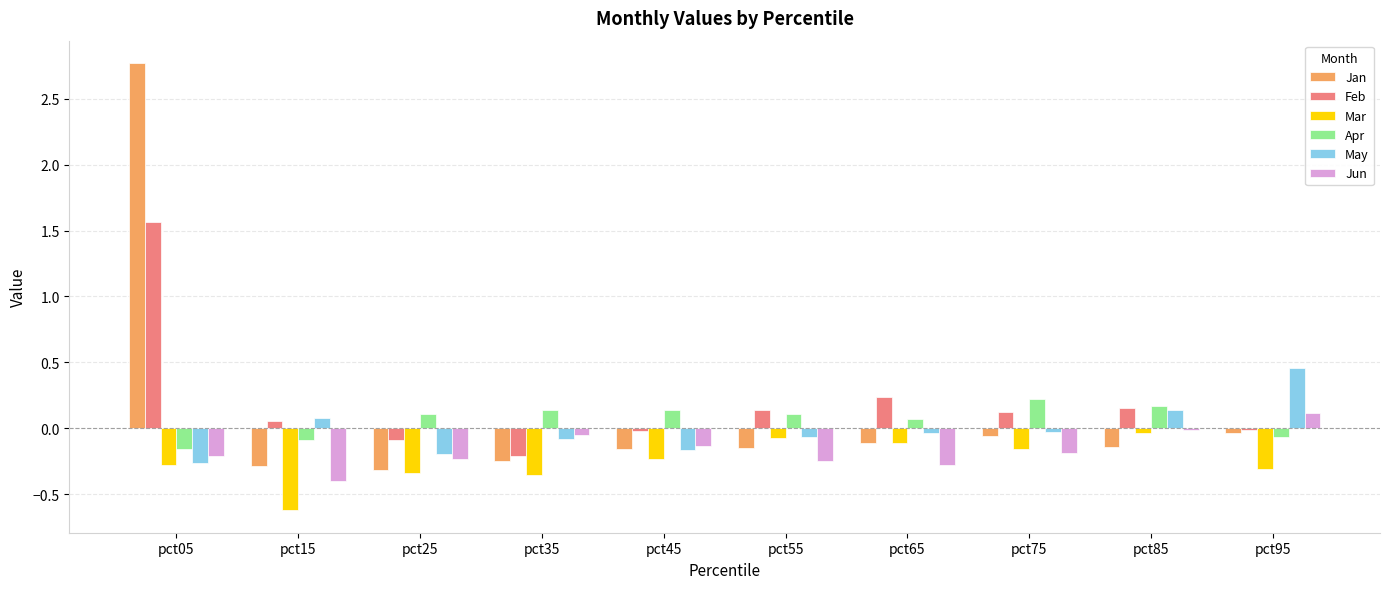

What is the sum of all Jun values?

-1.6